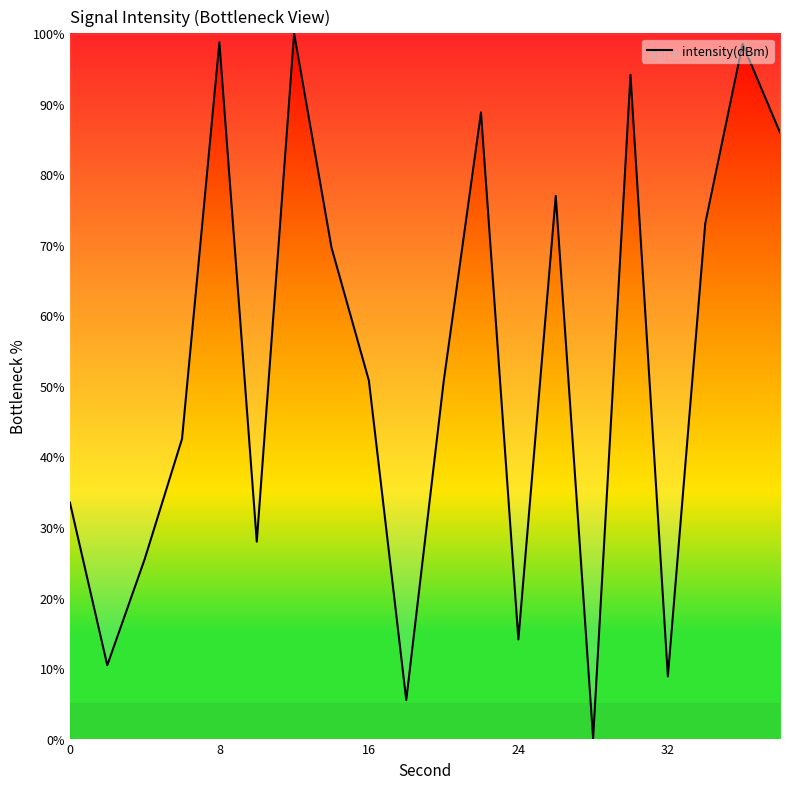

What is the greatest value displayed?

100.0